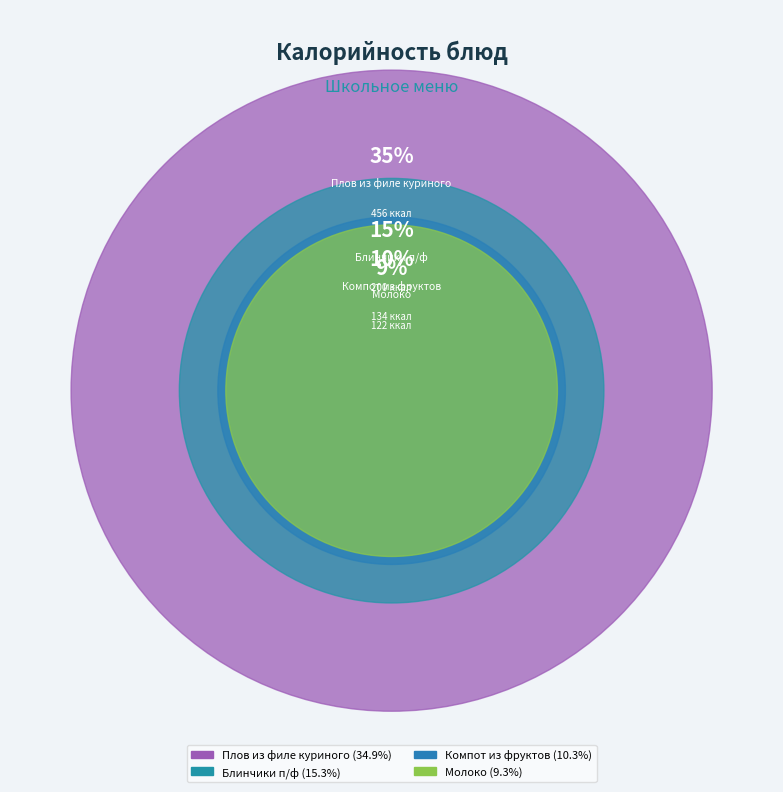

Is there a majority slice in this chart?

No